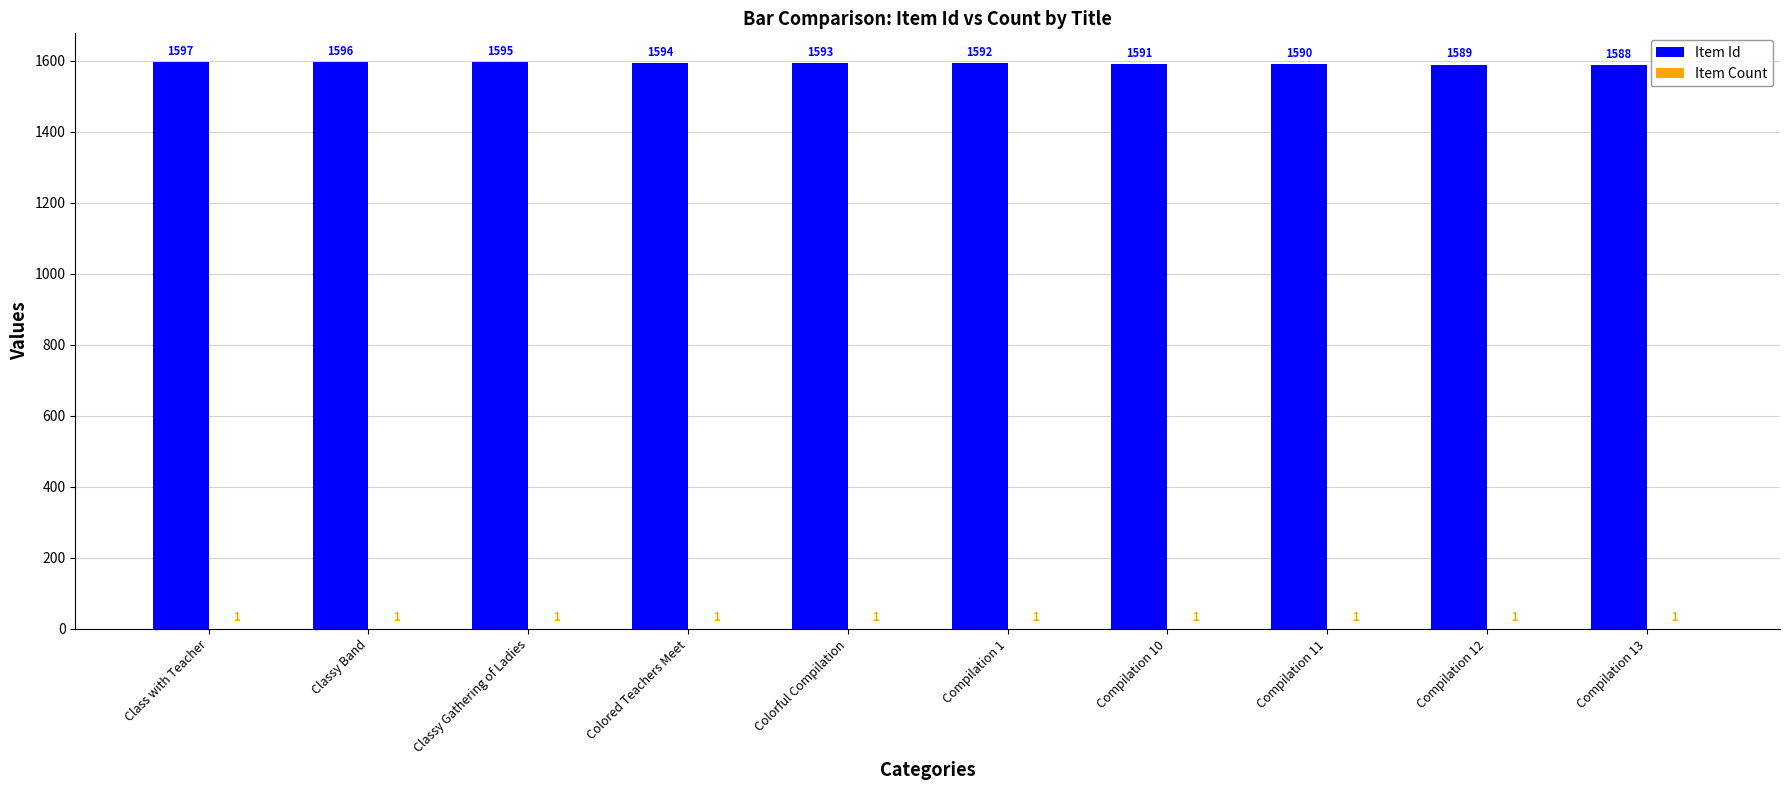

At which category does the chart reach its peak across all series?

Class with Teacher